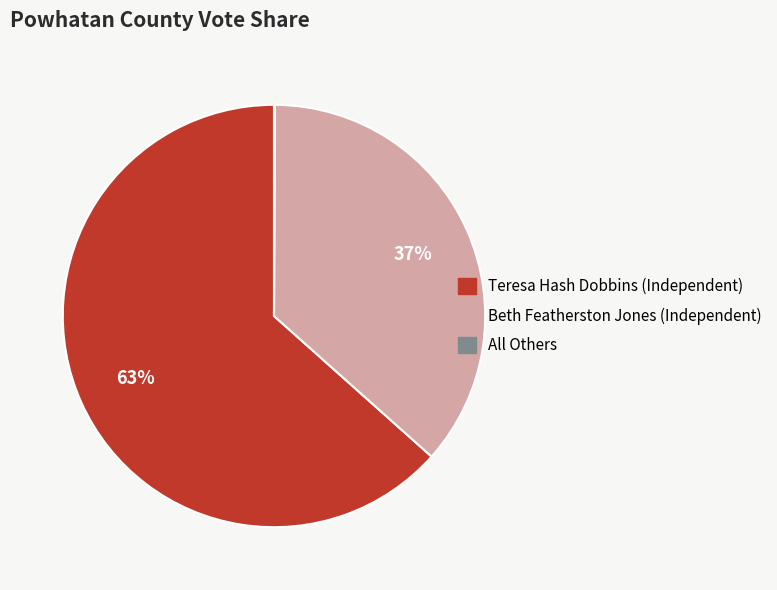

Approximately how many times larger is the value at Teresa Hash Dobbins (Independent) compared to Beth Featherston Jones (Independent)?

1.7